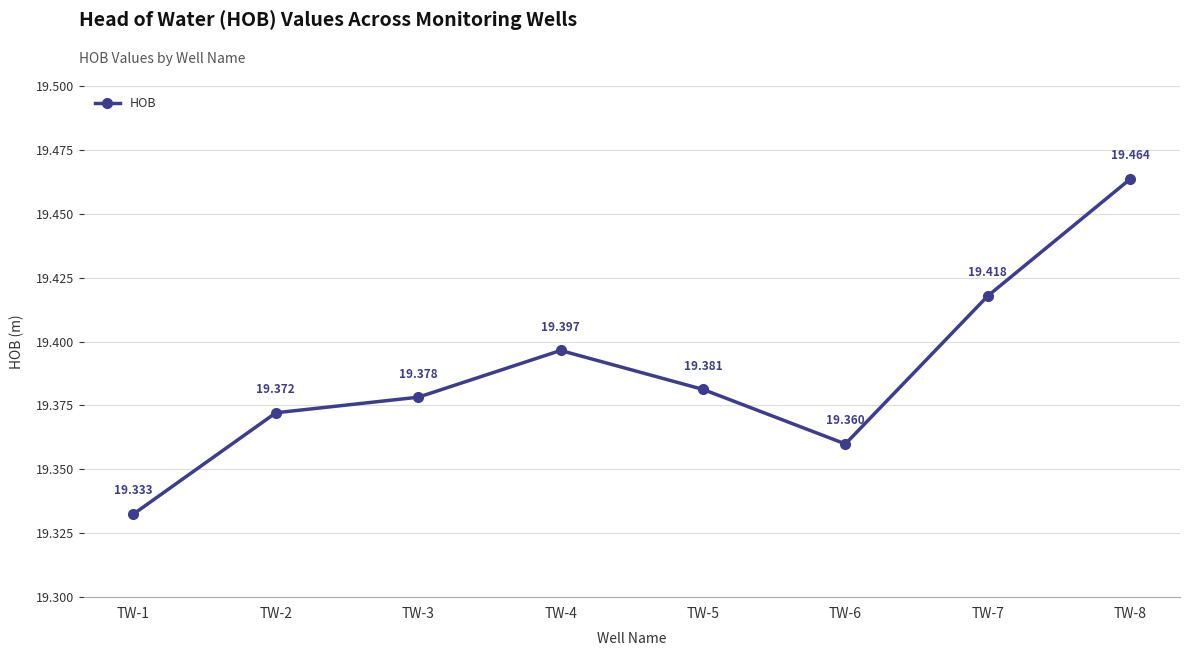

At which category does the chart reach its minimum across all series?

TW-1